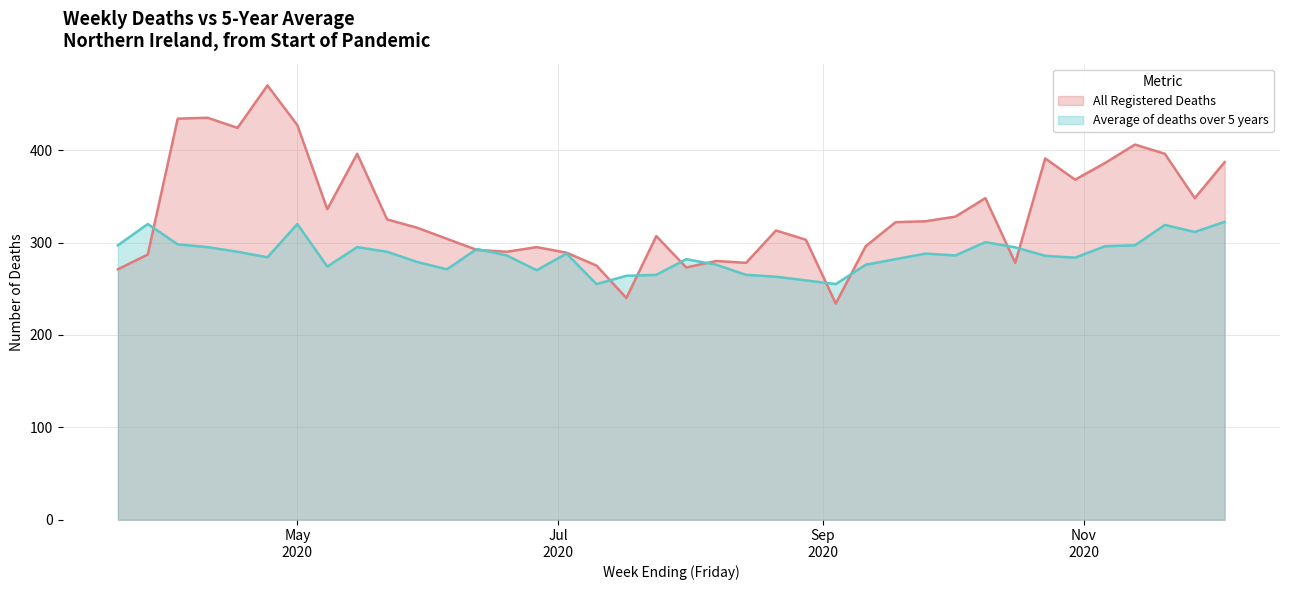

What is the sum of the Average of deaths over 5 years values at 2020-08-21 and 2020-12-04?

585.4